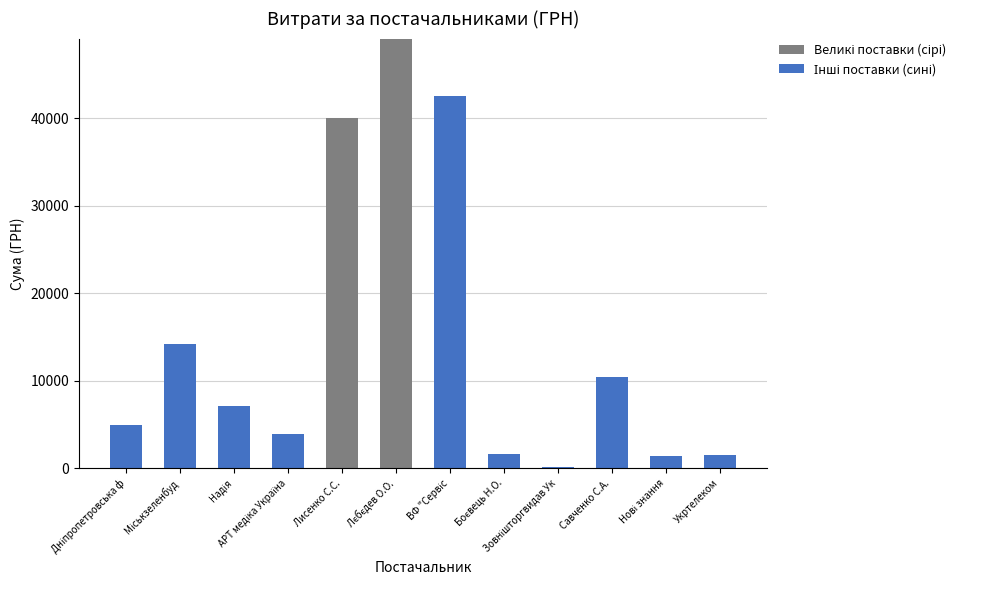

How many data points does each series have?

12